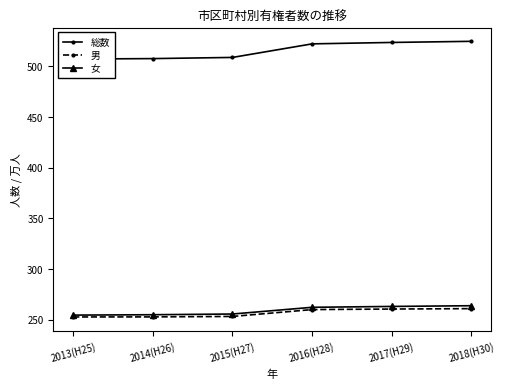

True or false: 男 and 総数 intersect in this chart.

False